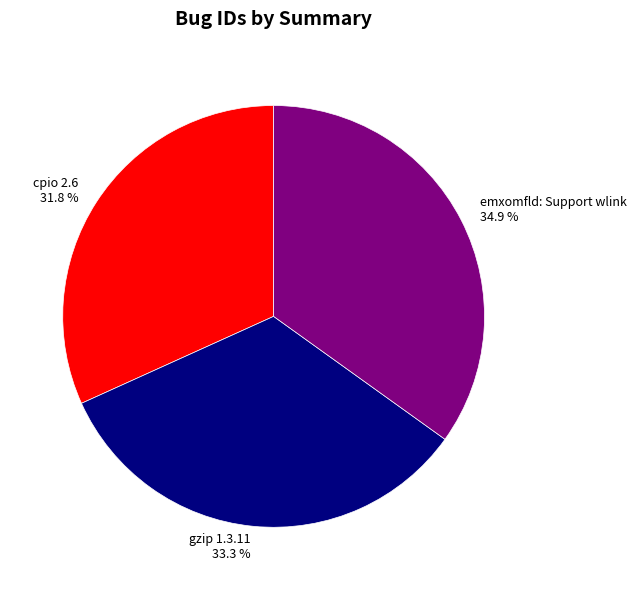

How many segments does this pie chart have?

3